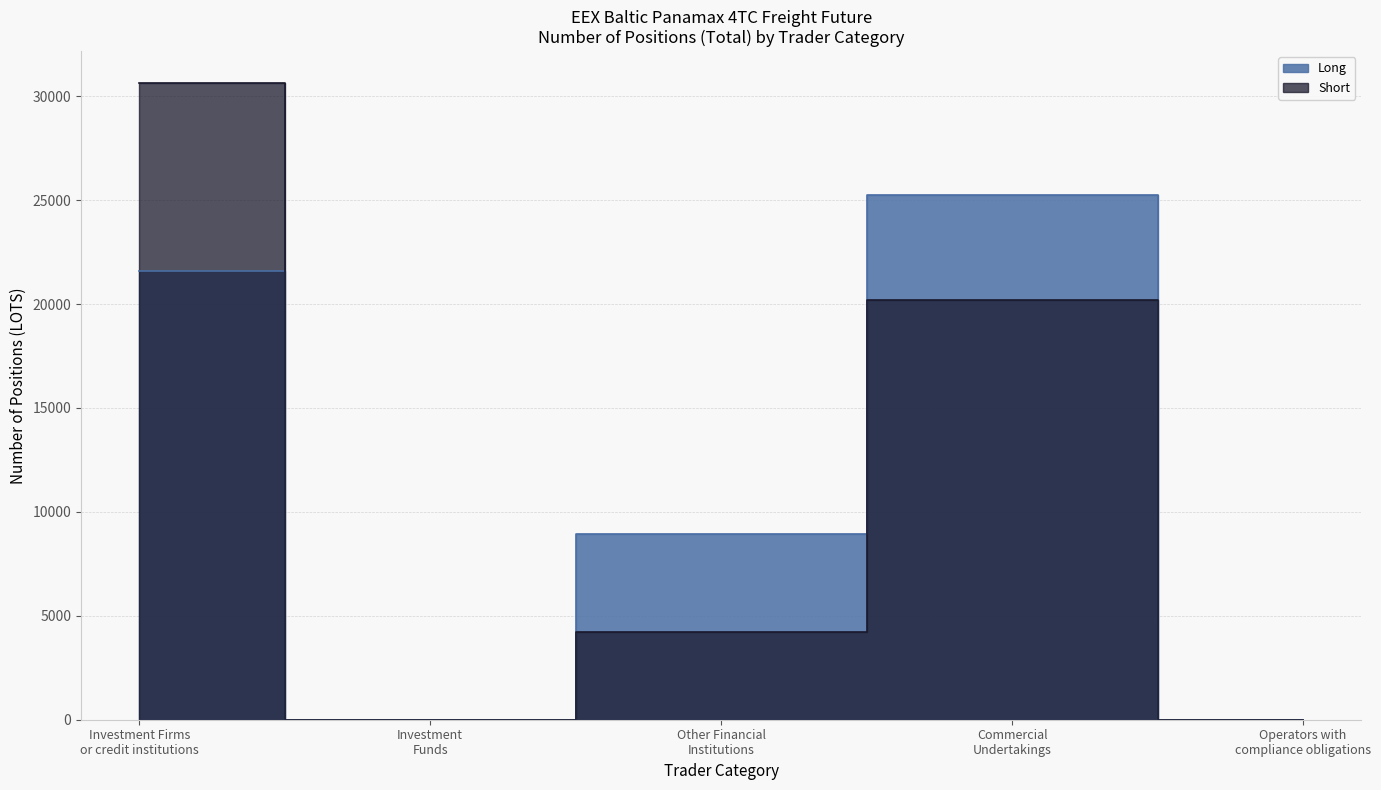

Reading right to left, transcribe all the data shown in this chart.

Long: 0.0	25228.1	8926.5	0.0	21569.8
Short: 0.0	20183.5	4220.0	0.0	30635.1